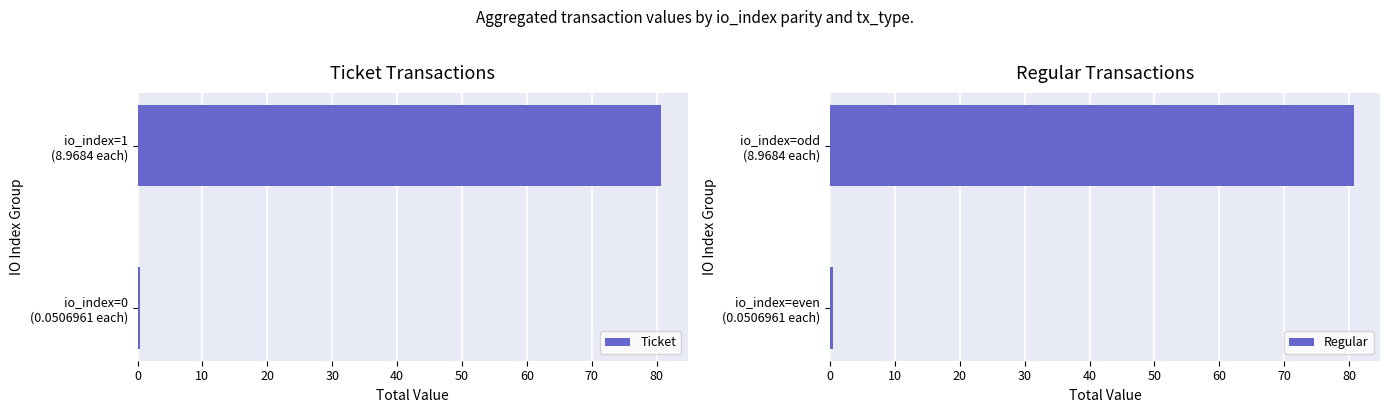

What are all the series names shown in the legend?

Ticket, Regular